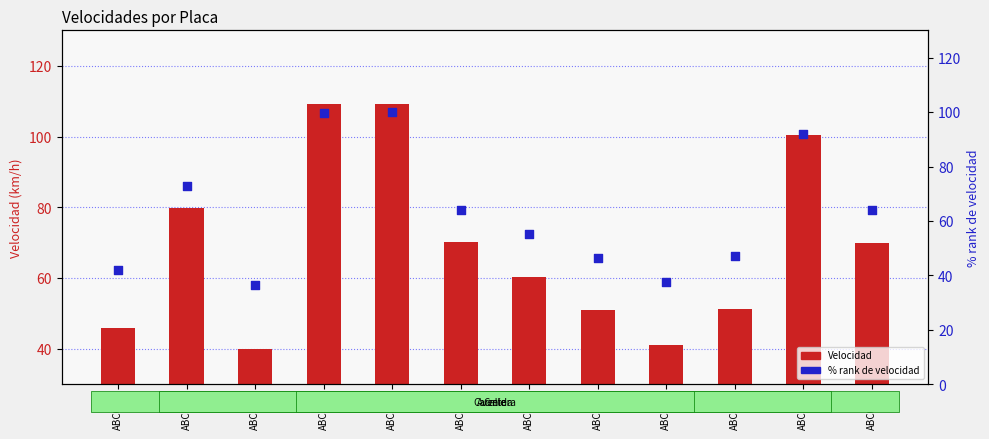

What are all the series names shown in the legend?

Velocidad, % rank de velocidad